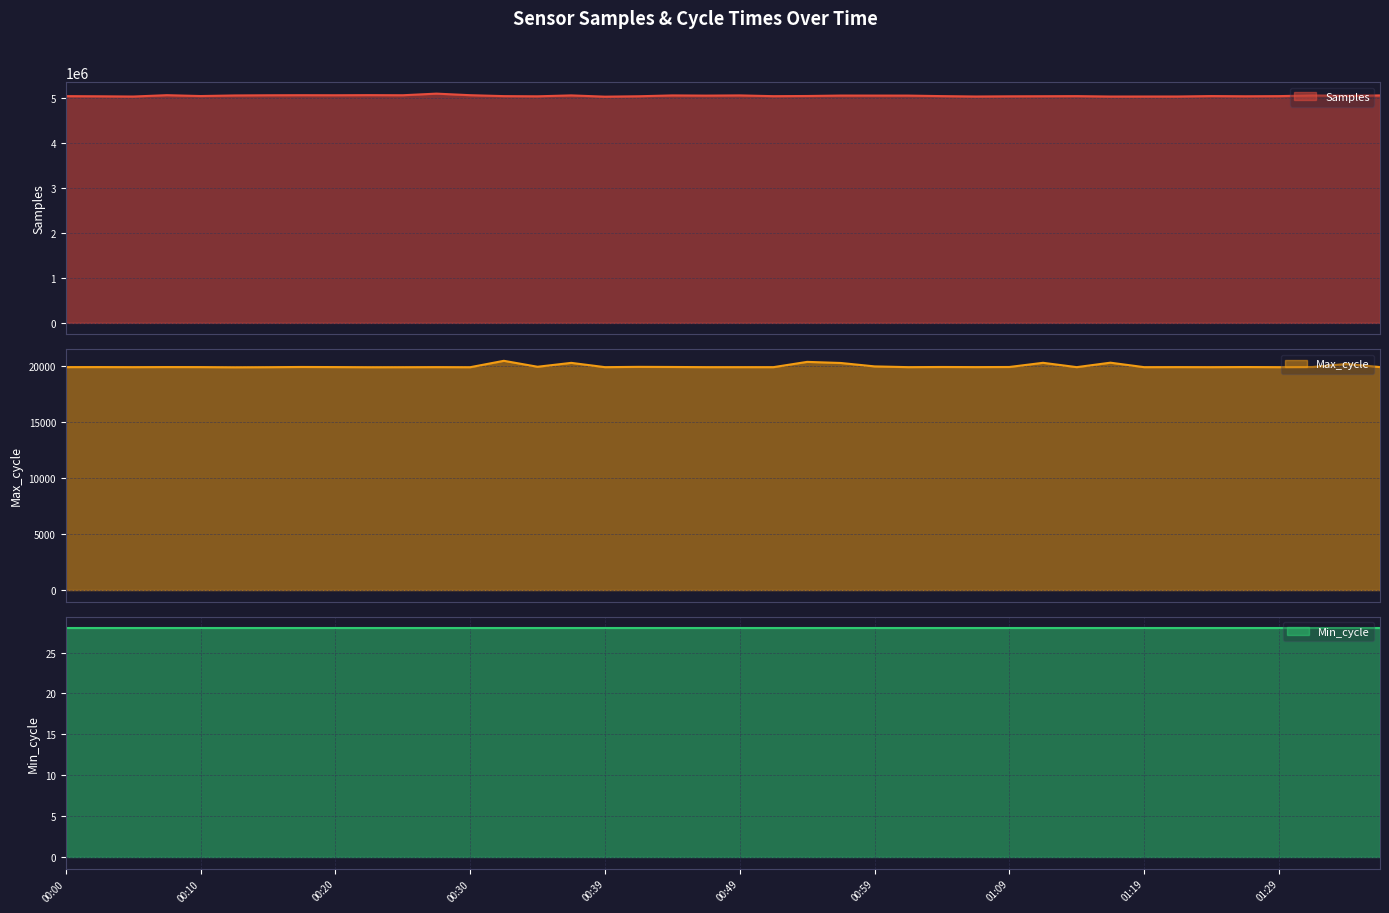

What is the maximum value for Max_cycle?

20491